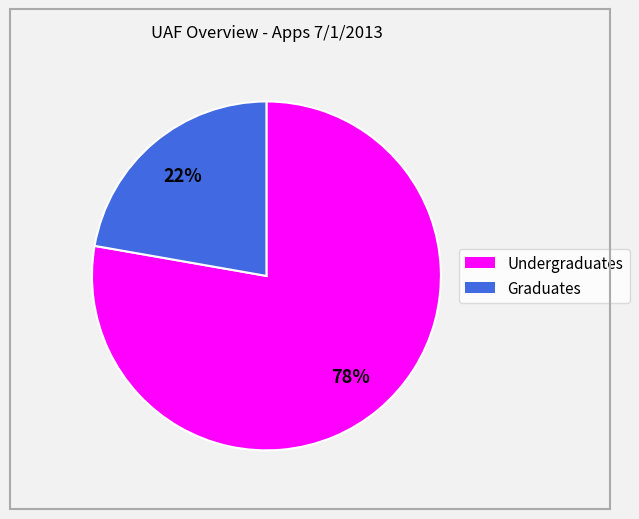

True or false: Undergraduates accounts for 78% of the total.

True